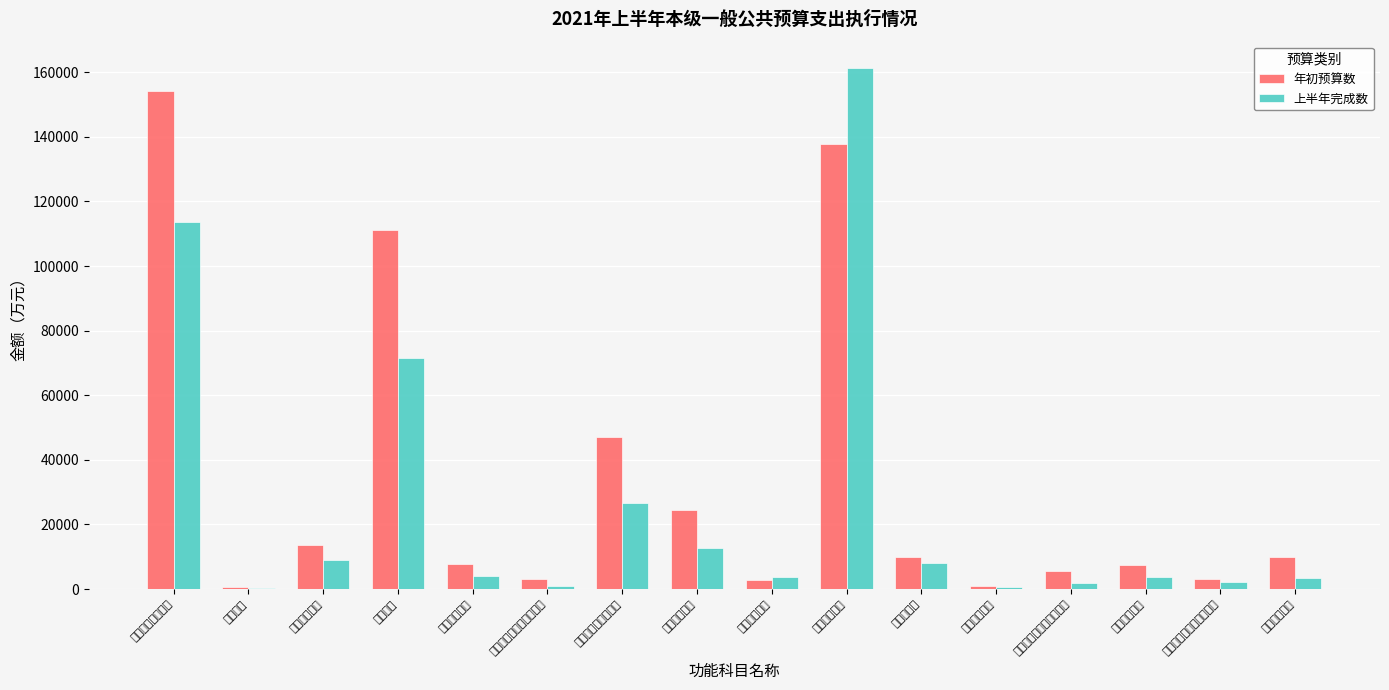

List the labels in order of 上半年完成数 value, smallest first.

国防支出, 交通运输支出, 文化旅游体育与传媒支出, 资源勘探工业信息等支出, 灾害防治及应急管理支出, 债务付息支出, 节能环保支出, 住房保障支出, 科学技术支出, 农林水支出, 公共安全支出, 卫生健康支出, 社会保障和就业支出, 教育支出, 一般公共服务支出, 城乡社区支出